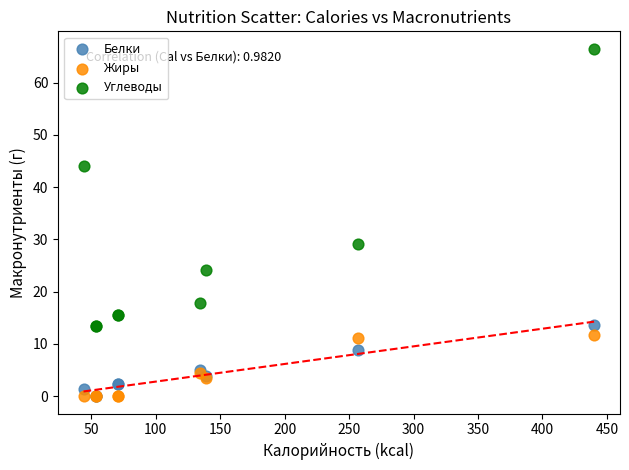

Which series contains the highest Y value?

Углеводы